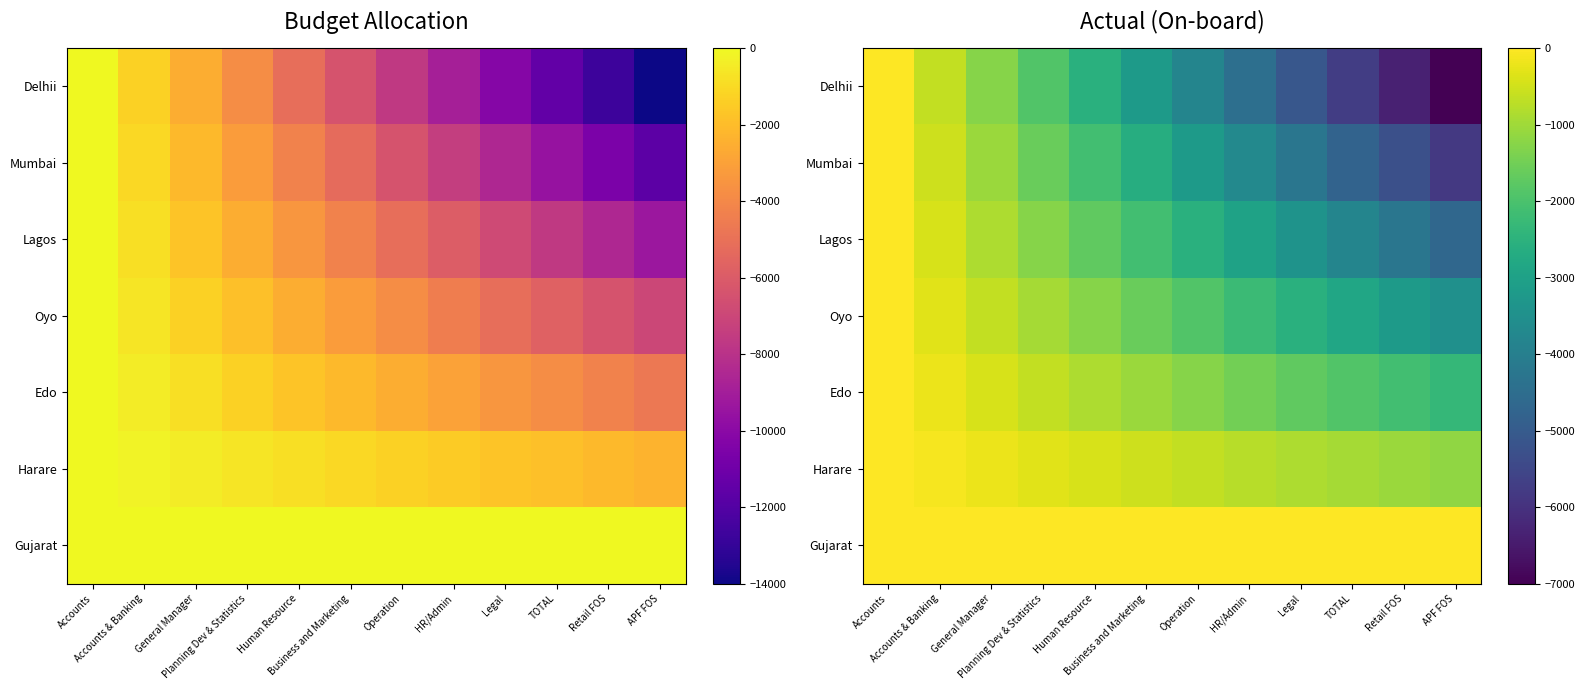

Is it true that Lagos equals -4242.4 at Retail FOS?

True